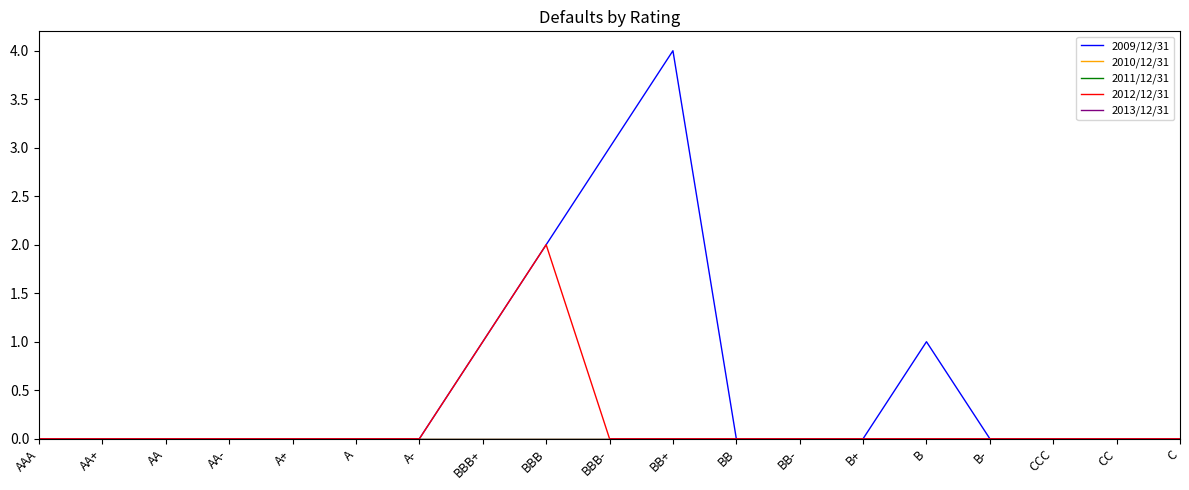

How many lines are shown in the chart?

5